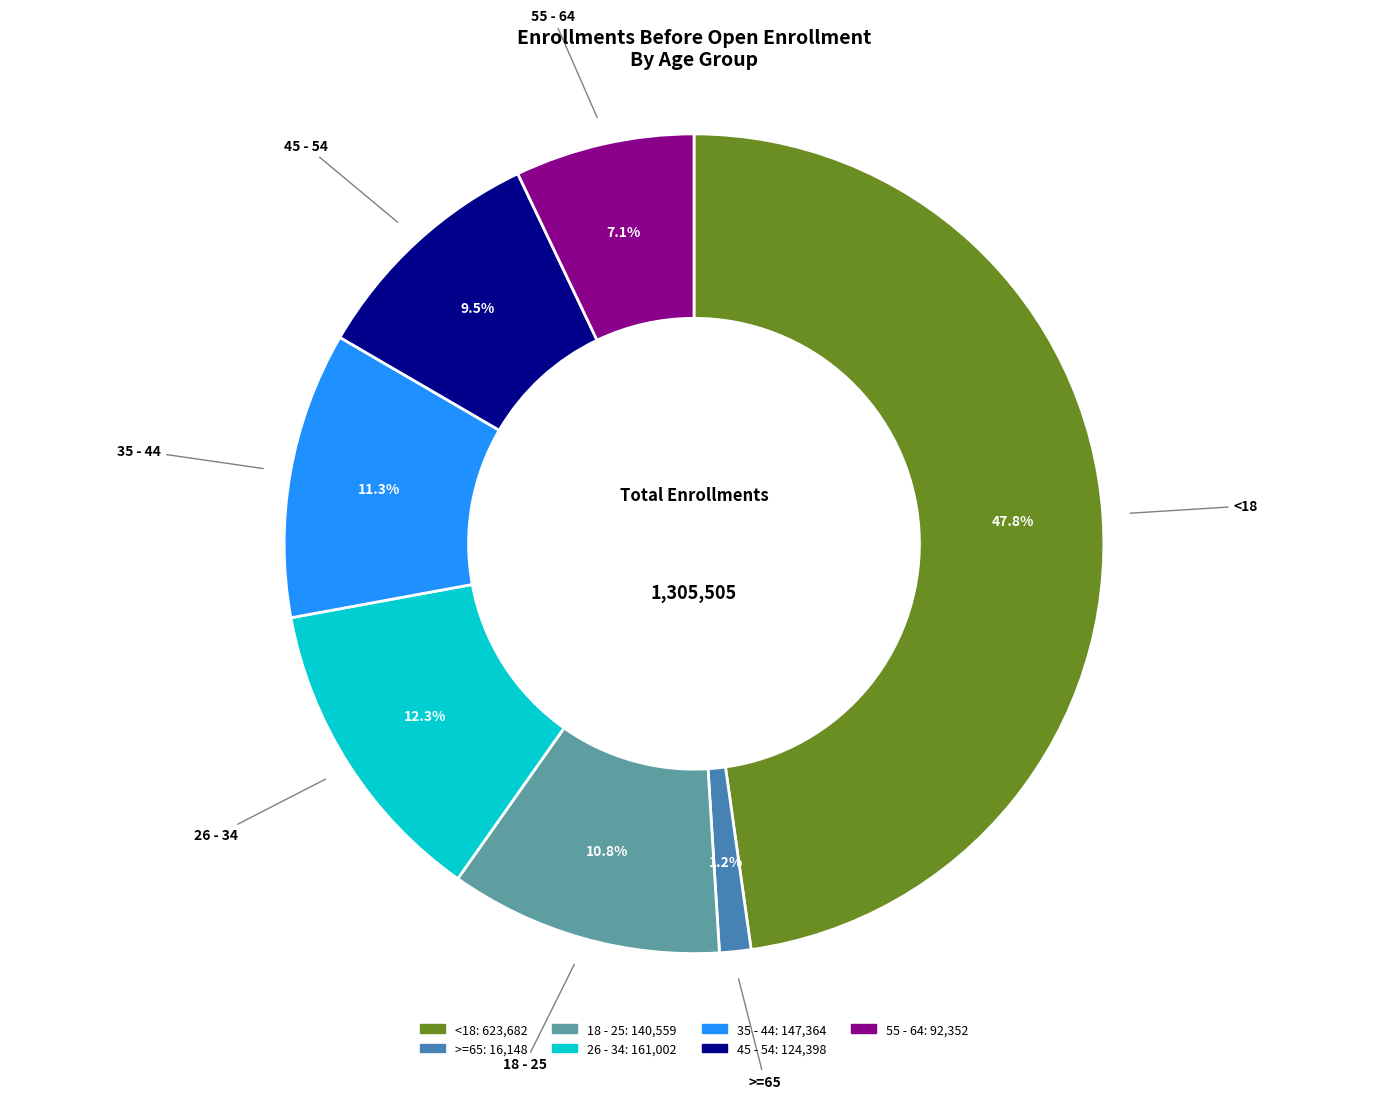

To the nearest percent, what is the combined percentage of 55 - 64 and 45 - 54?

17%